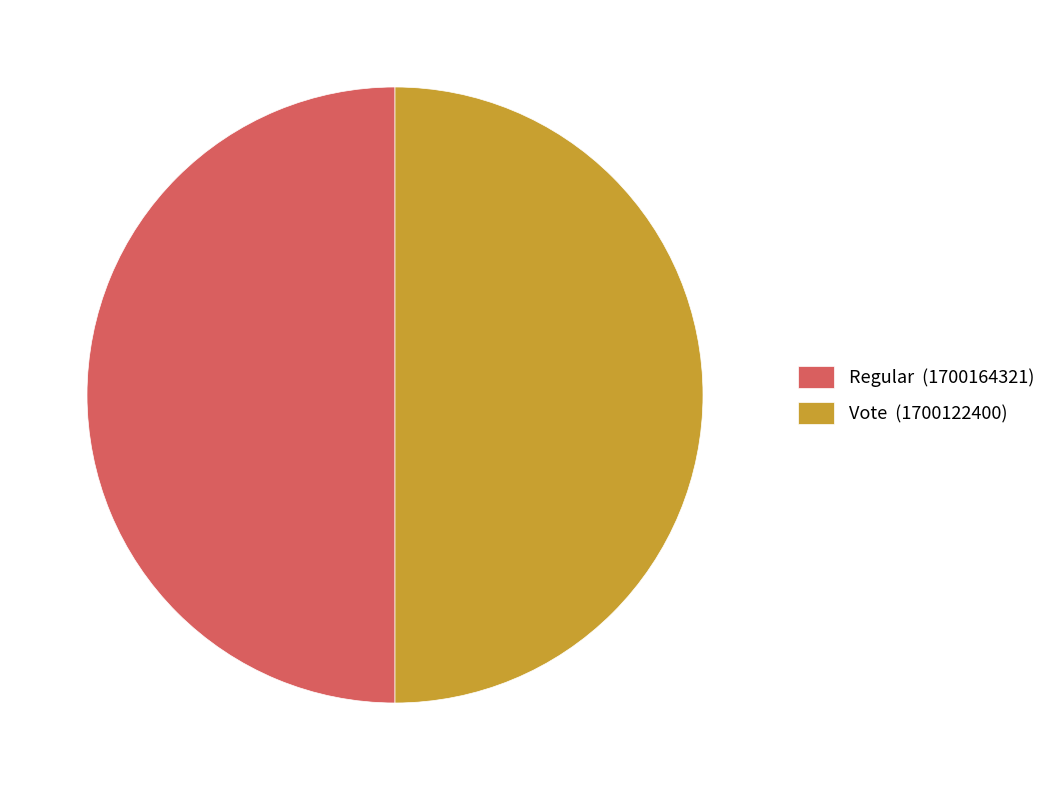

What is the ratio of the value at Vote (1700122400) to the value at Regular (1700164321)?

1.0